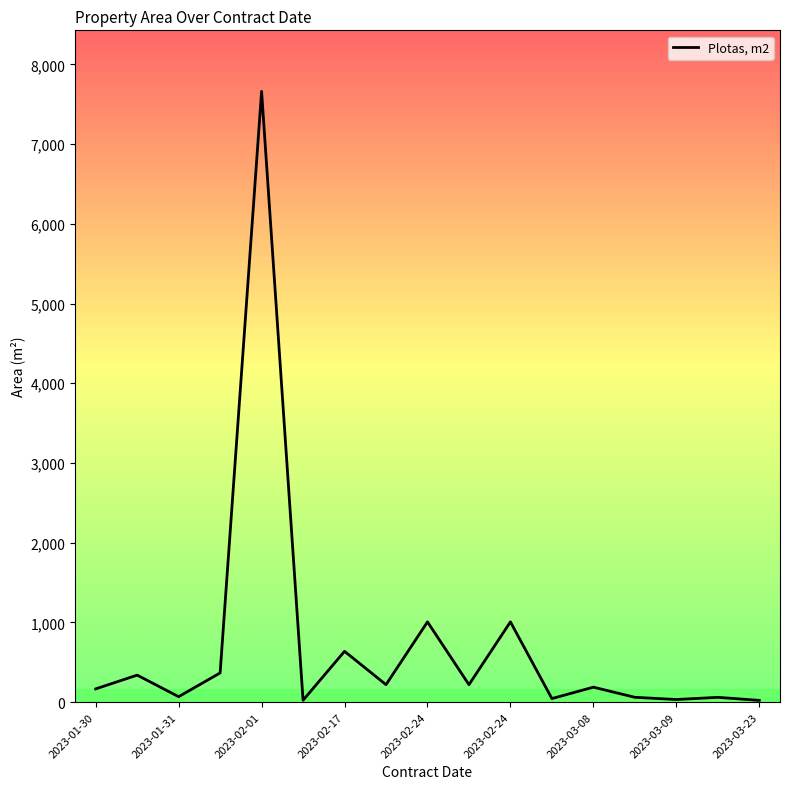

What is the difference between the maximum and minimum values?

7640.3